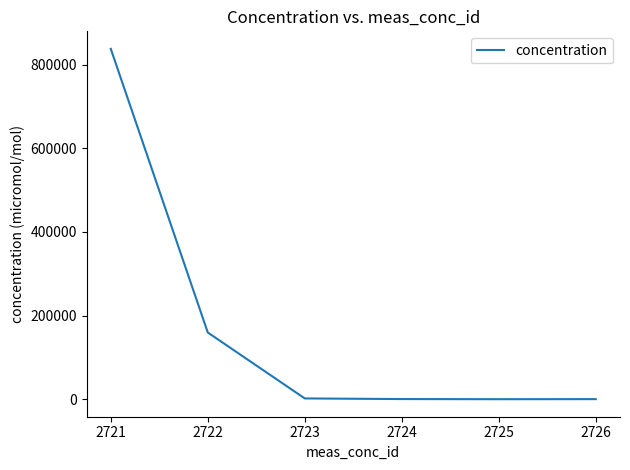

How many categories are shown in the chart?

6